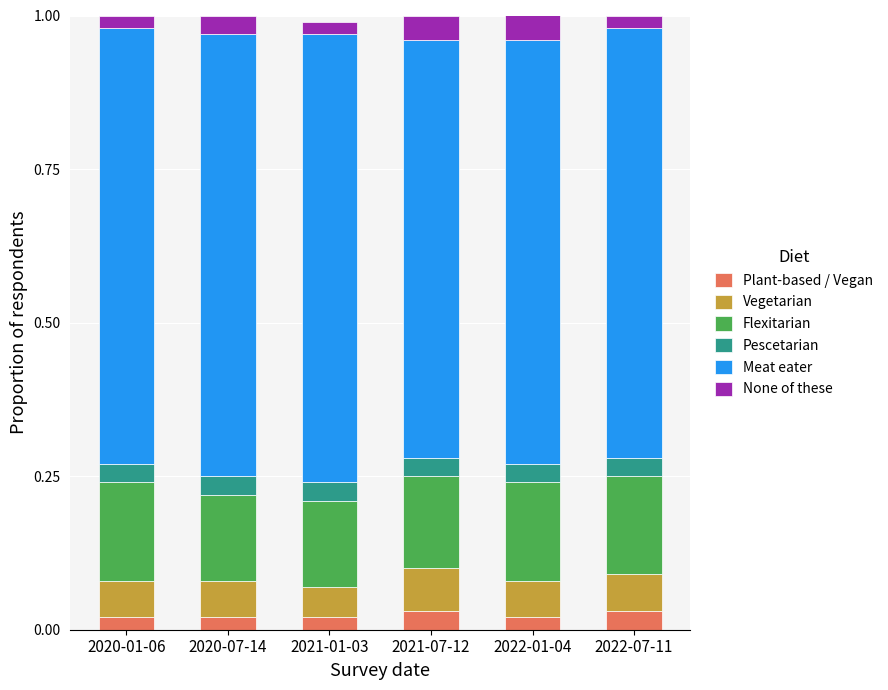

What is the total value across all series at 2022-01-04?

1.0